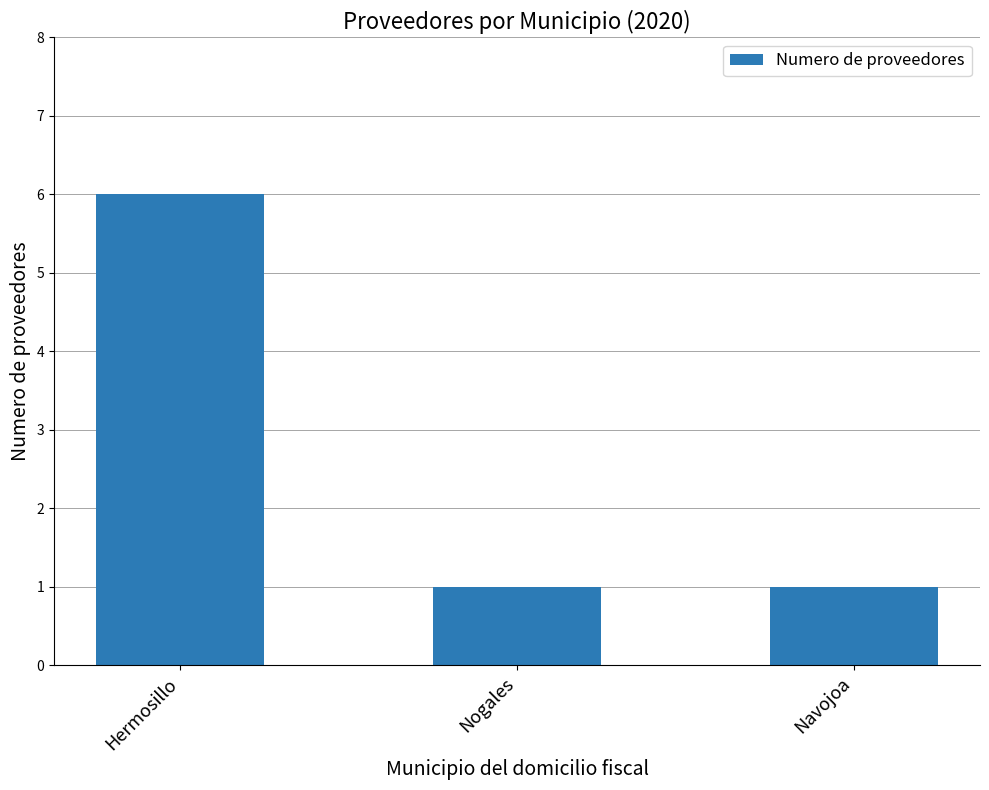

What is the average value?

3